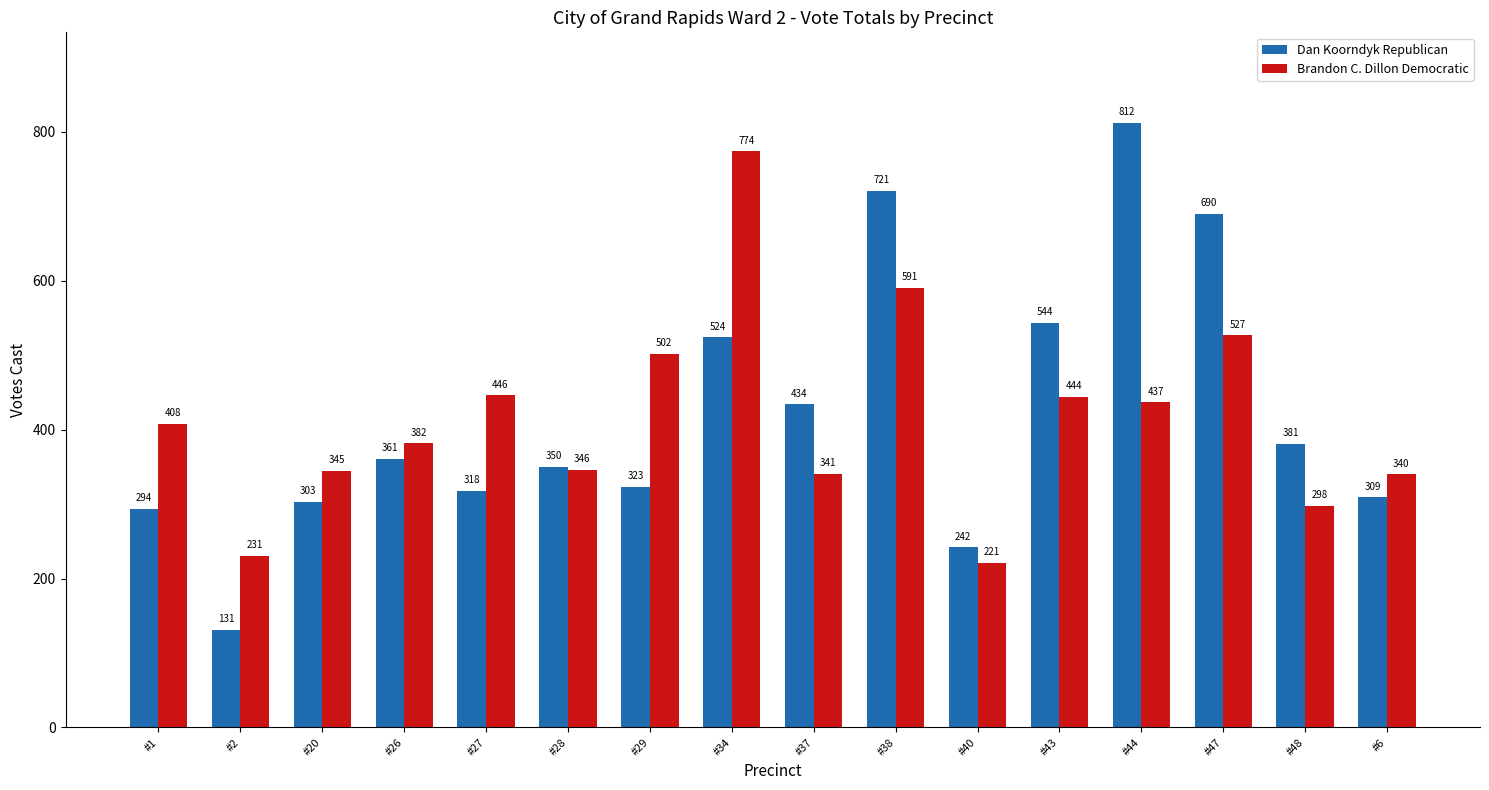

Is it true that Dan Koorndyk Republican equals 309 at #6?

True